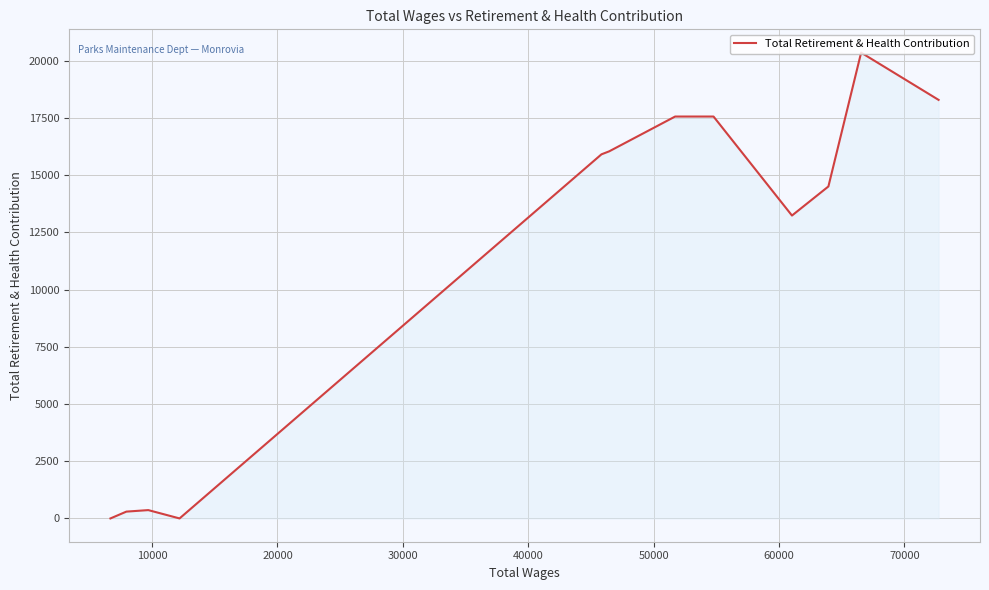

Count the number of data series in this chart.

1